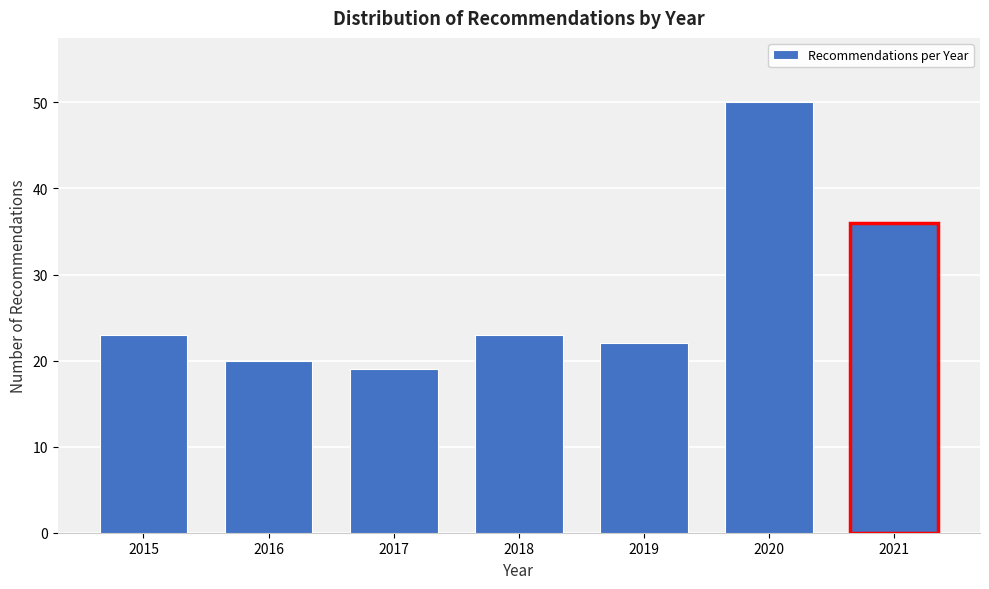

Reading left to right, transcribe all the data shown in this chart.

23	20	19	23	22	50	36